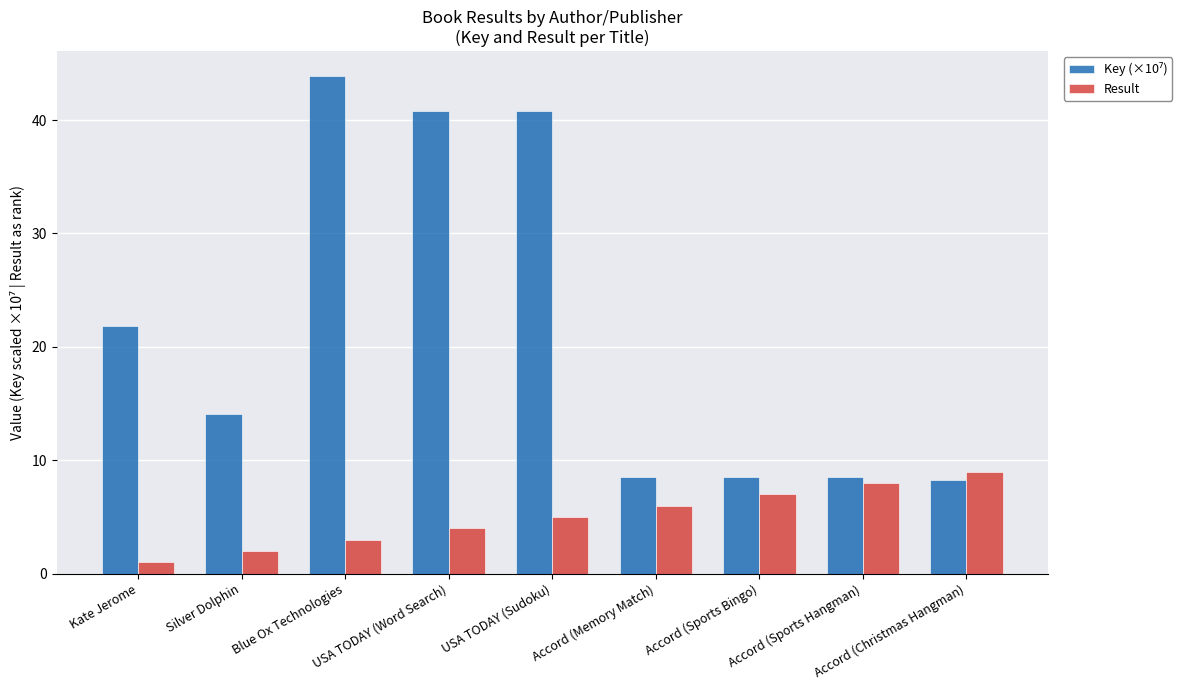

What is the greatest value displayed?

43.9